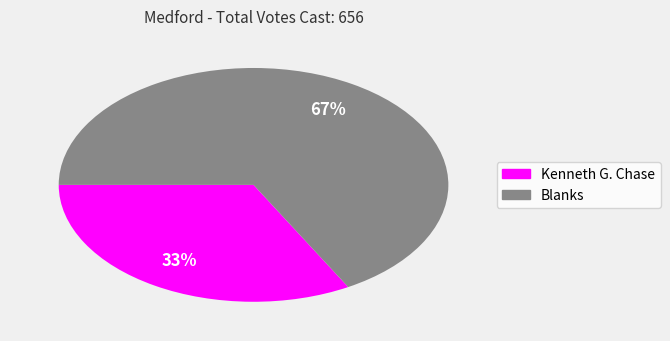

How many slices are in this pie chart?

2